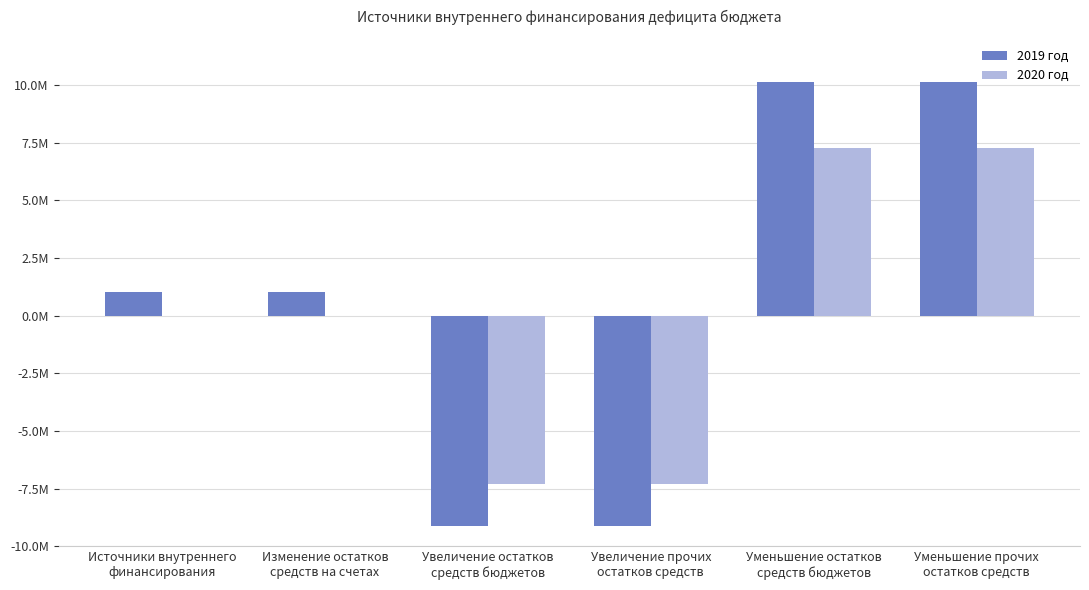

The value of 2019 год at Уменьшение прочих
остатков средств is 15180762.6. True or false?

False